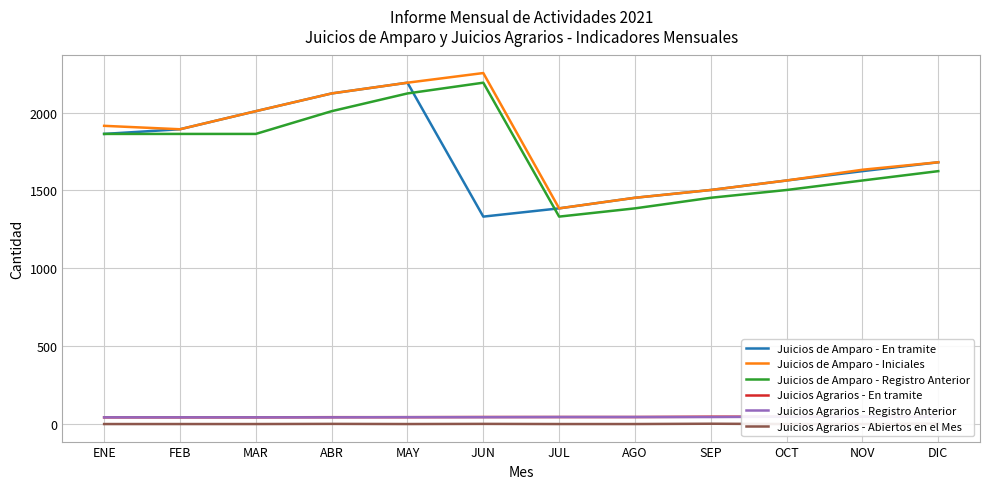

In Juicios de Amparo - Registro Anterior, how many points are lower than both neighbors (excluding endpoints)?

1